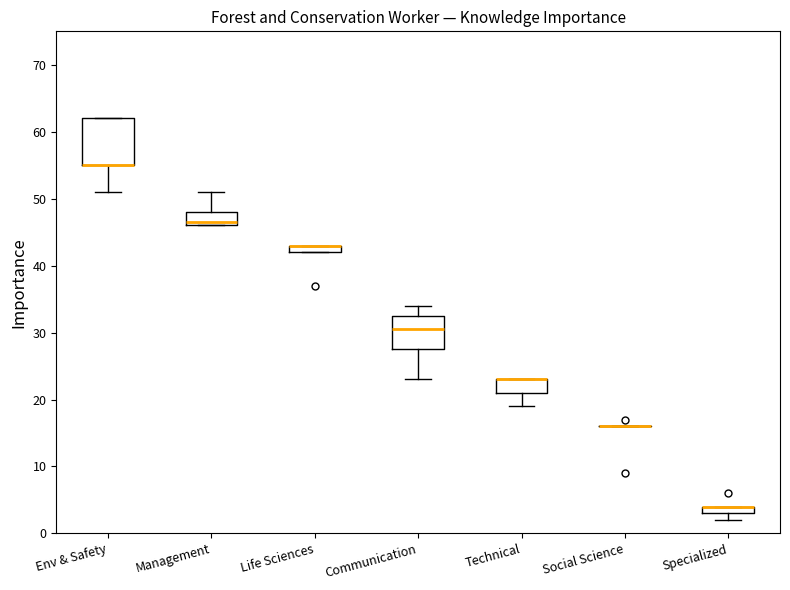

Comparing the boxes themselves (not the whiskers), which one is the tallest?

Env & Safety